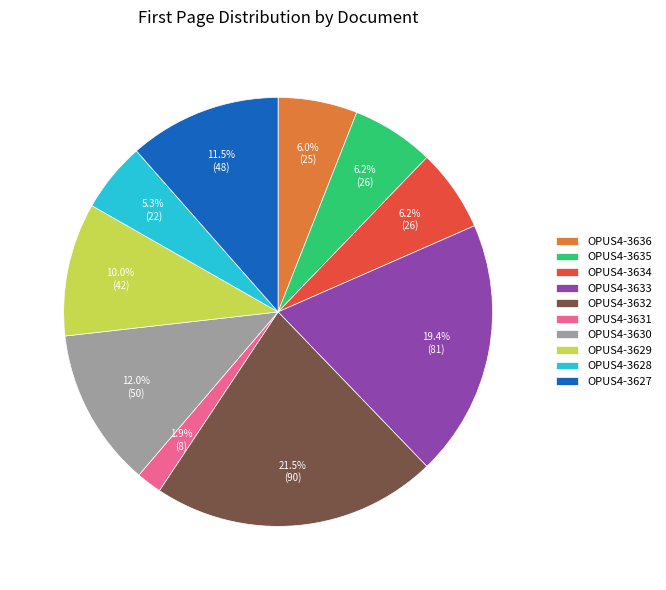

How much of the chart is everything except OPUS4-3631?

98.1%